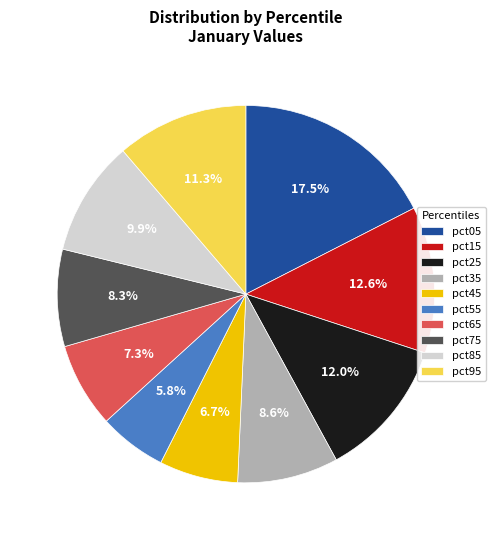

Which category has the biggest portion of the pie?

pct05